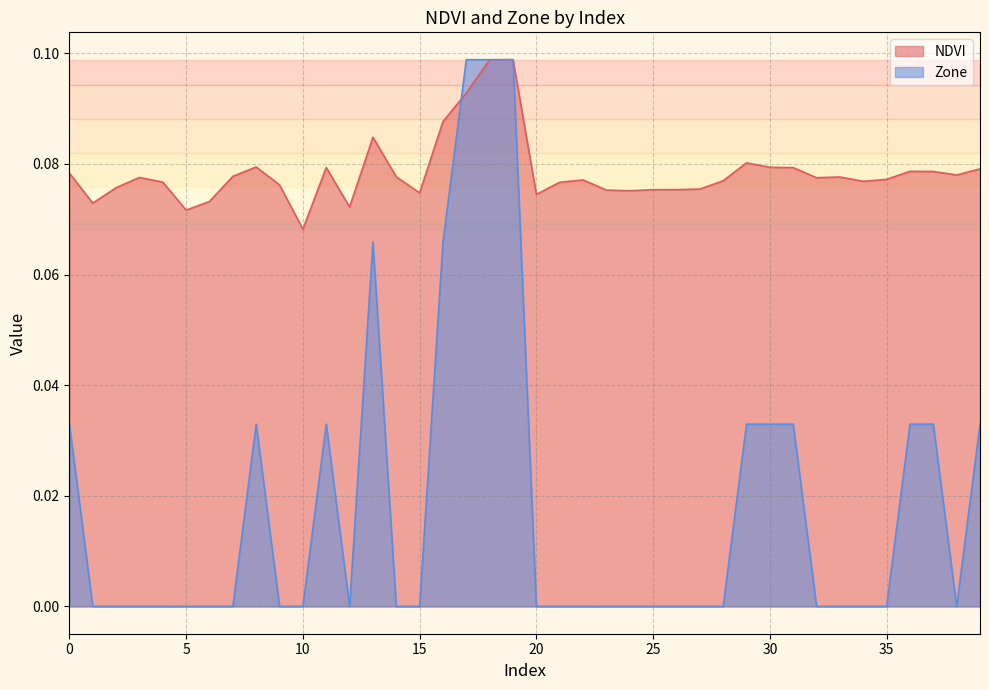

Rank the series at 33 from lowest to highest value.

Zone, NDVI